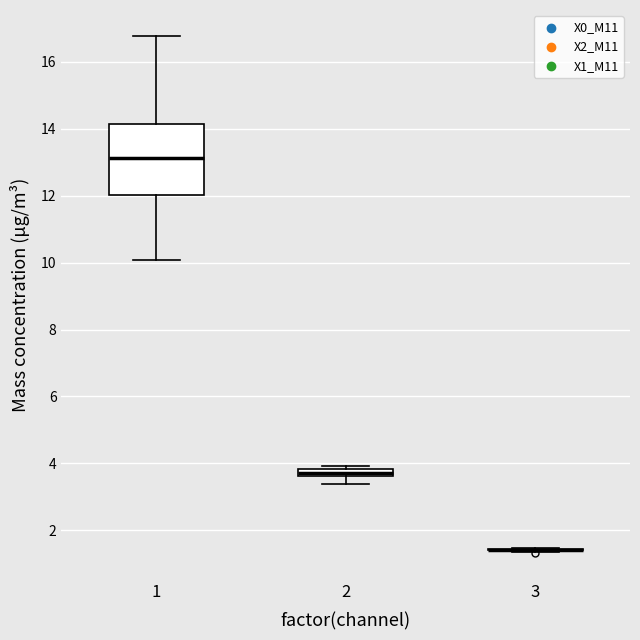

Where does the lower whisker of the box at x = 2 end on the y-axis? The values are not printed on the chart, so give them approximately, as read against the axis.

3.4